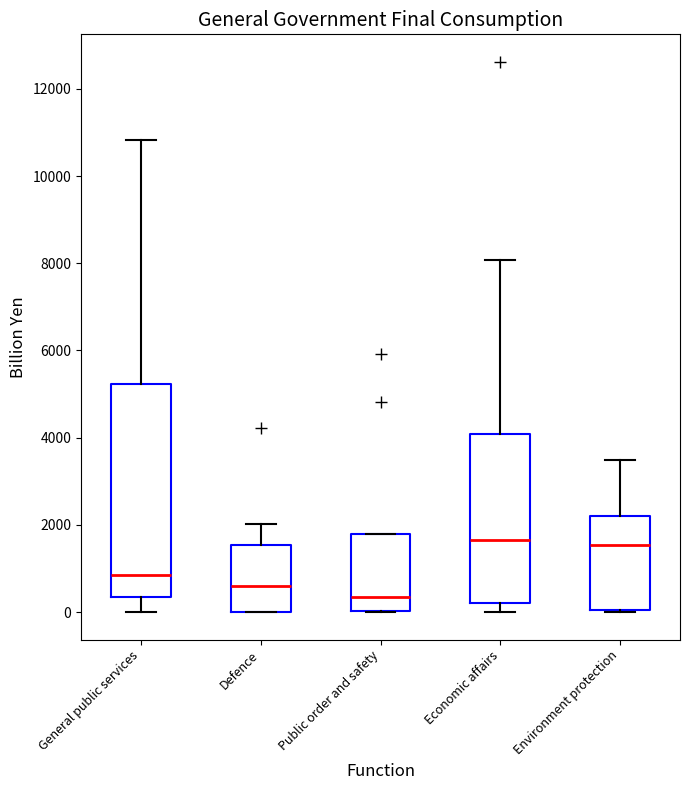

Comparing the boxes themselves (not the whiskers), which one is the tallest?

General public services